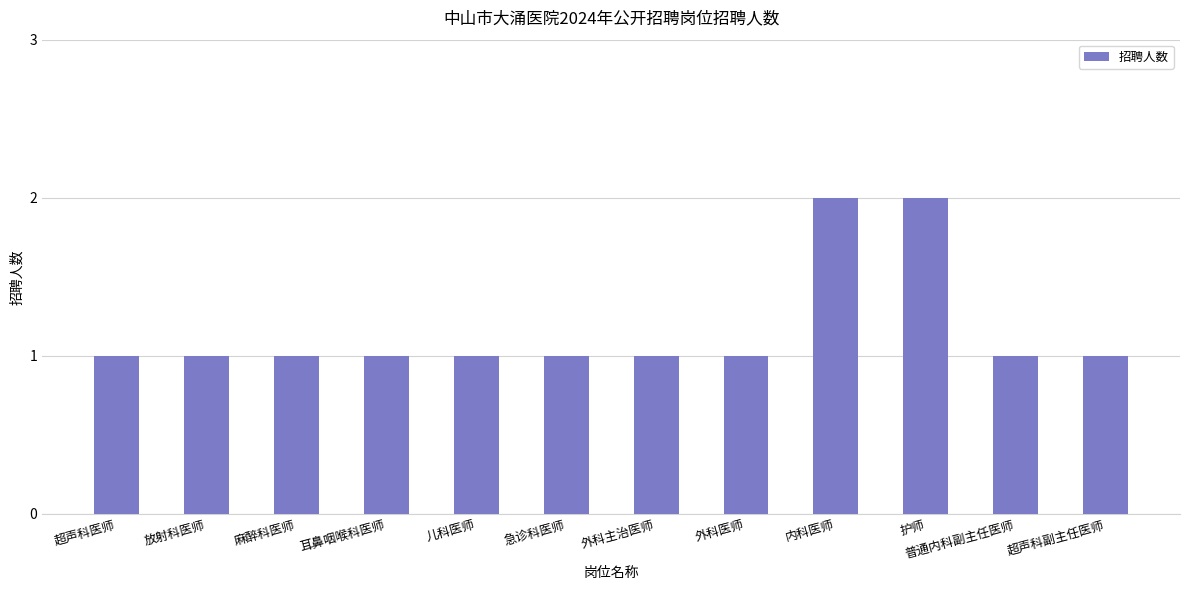

What is the average value?

1